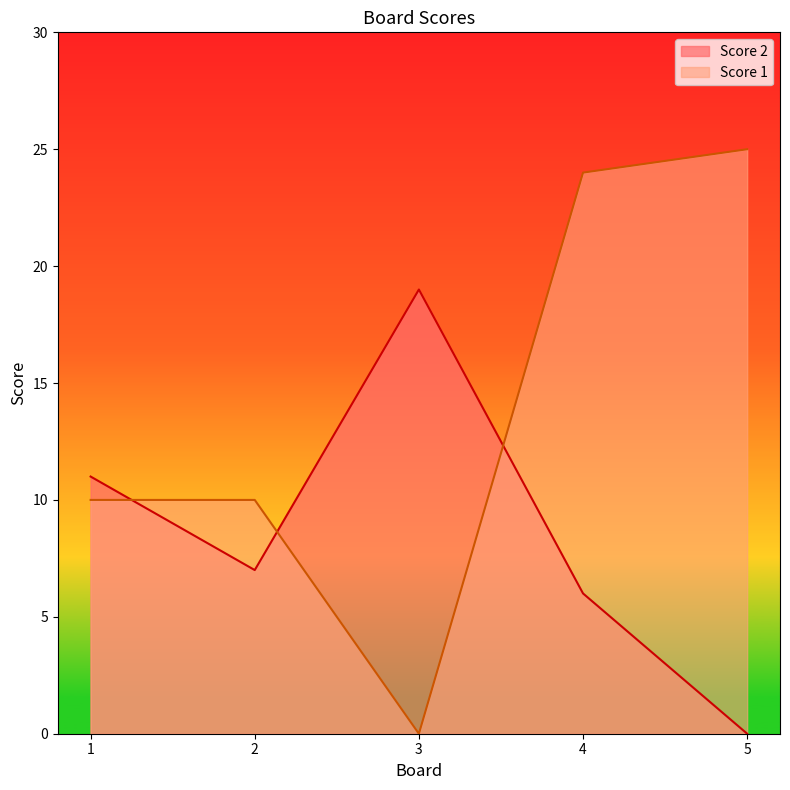

Reading left to right, what are all the values shown in this chart?

Score 2: 1=11	2=7	3=19	4=6	5=0
Score 1: 1=10	2=10	3=0	4=24	5=25